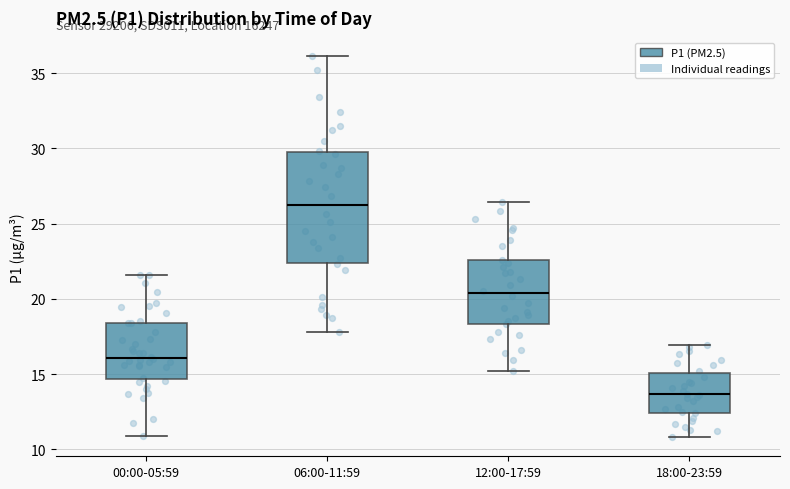

Where does the lower whisker of the box for 18:00-23:59 end on the y-axis? The values are not printed on the chart, so give them approximately, as read against the axis.

11.0